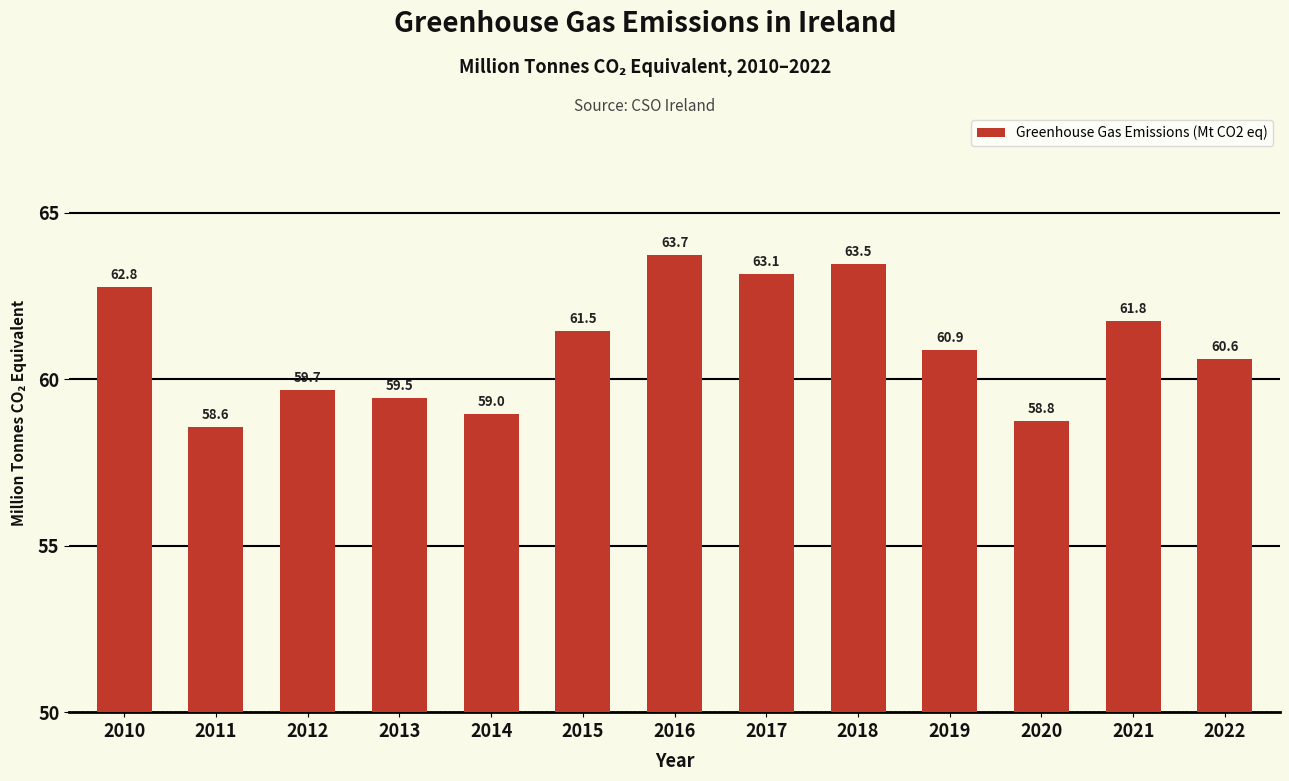

What is the value of the 7th bar from the left?

63.7